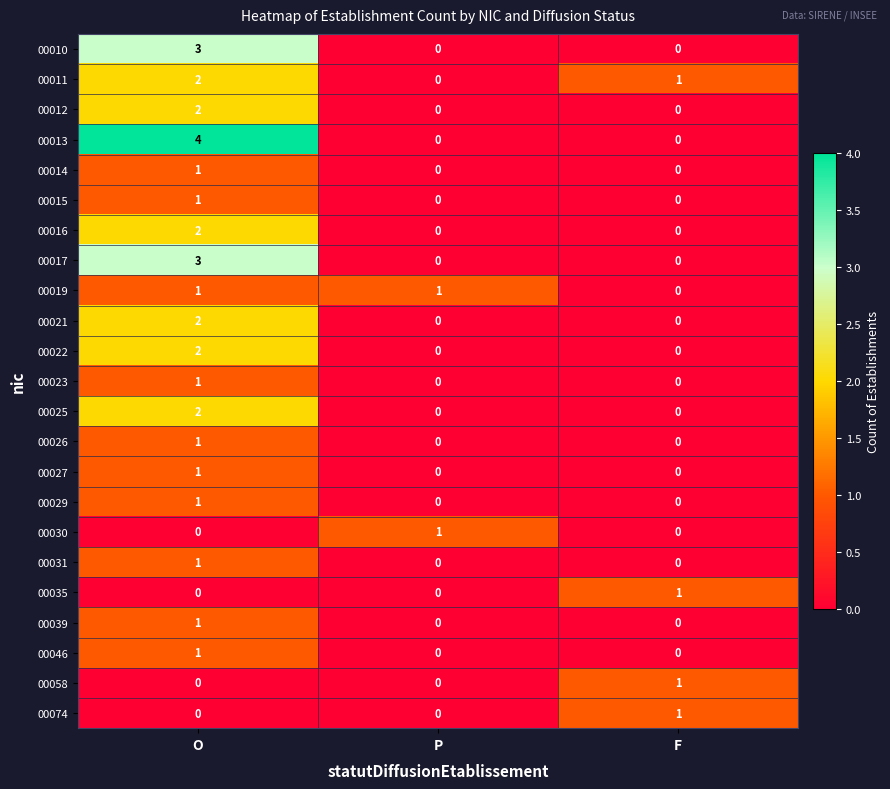

Between O and F, which series saw the biggest shift?

00013